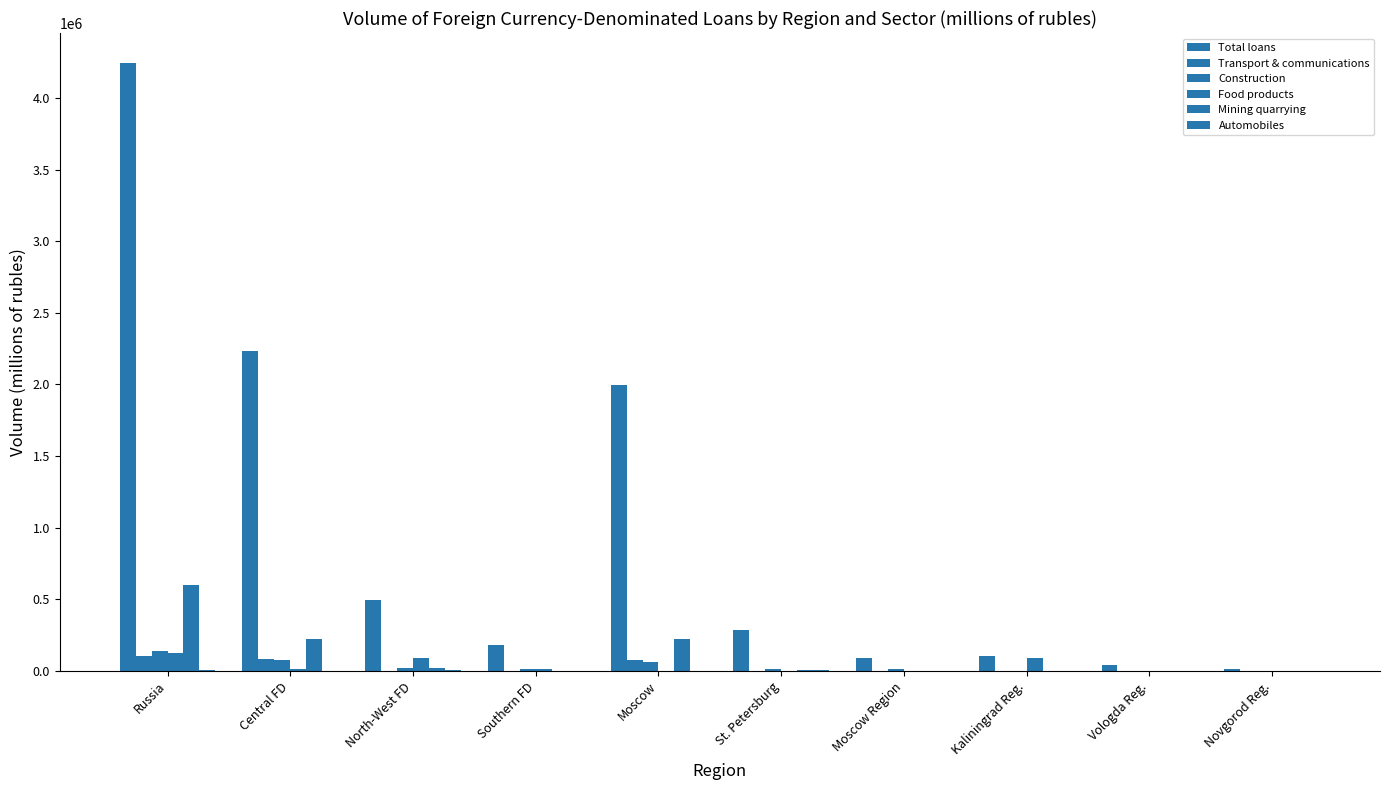

Does the chart contain stacked bars?

No